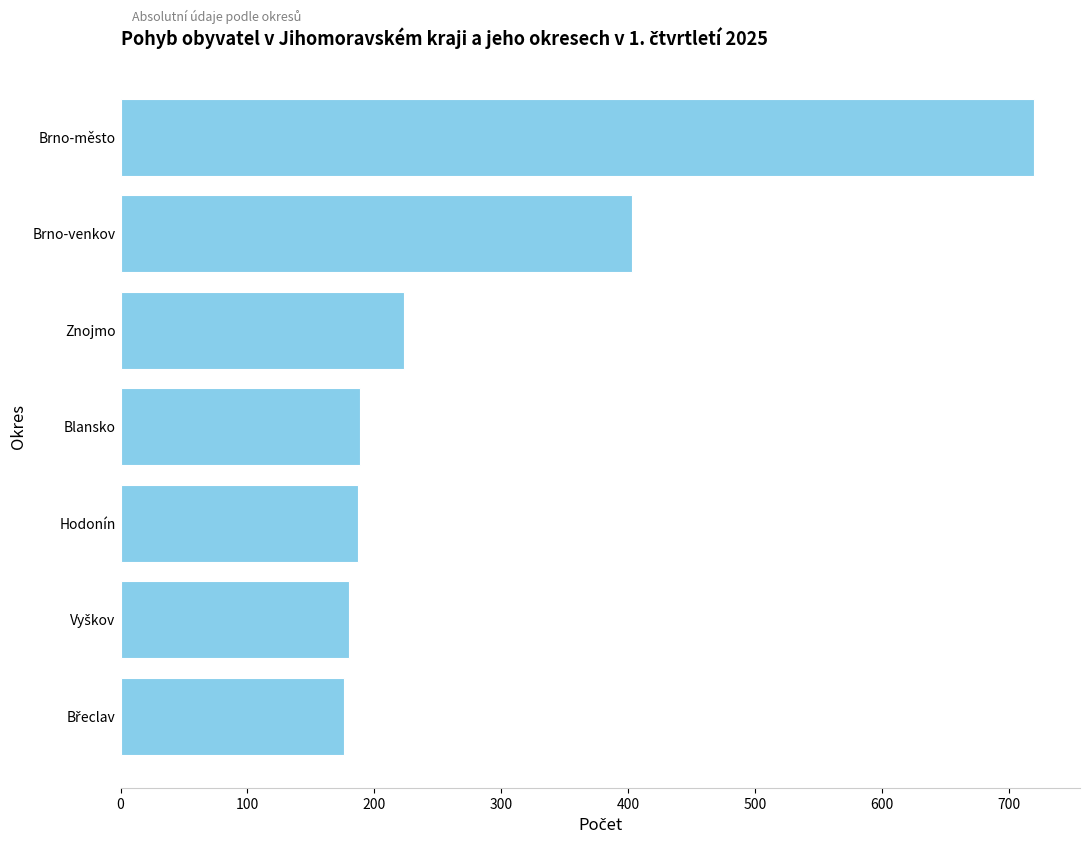

Where is the data nearest to the value 448?

Brno-venkov